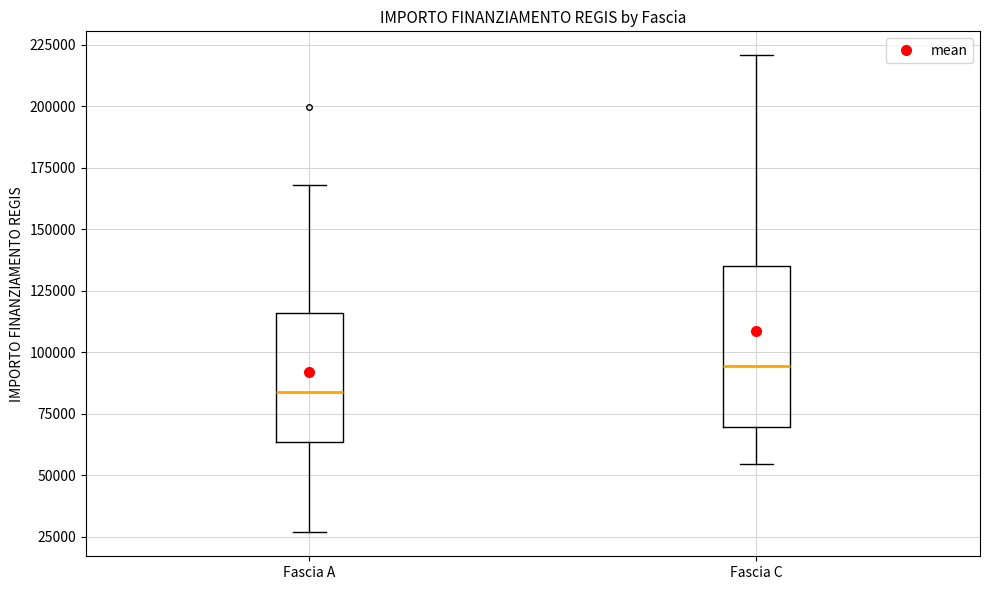

Comparing the boxes themselves (not the whiskers), which one is the tallest?

Fascia C